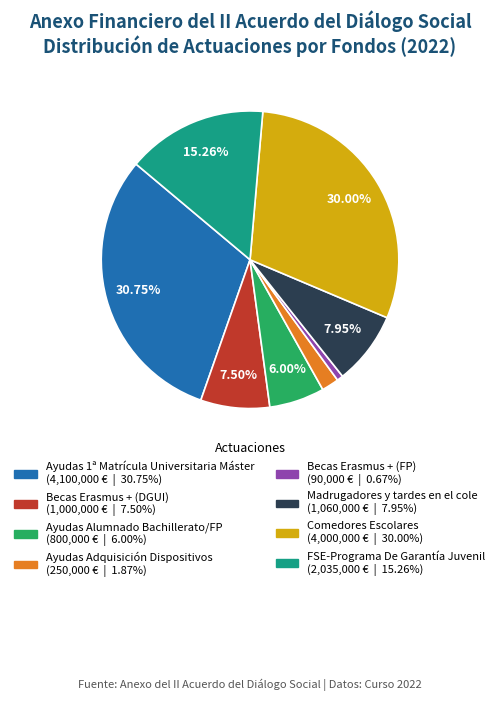

To the nearest percent, what portion does Ayudas Adquisición Dispositivos represent?

2%